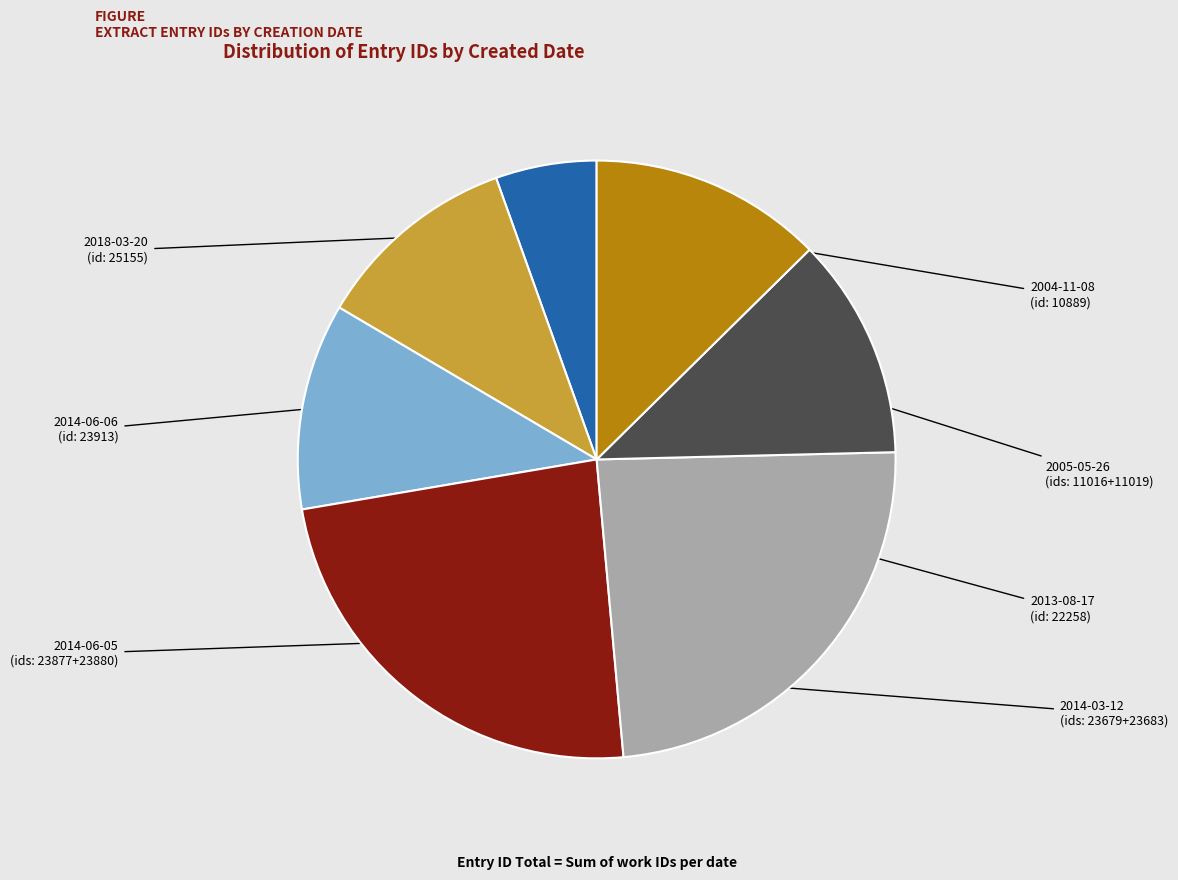

Does any single category account for the majority?

No